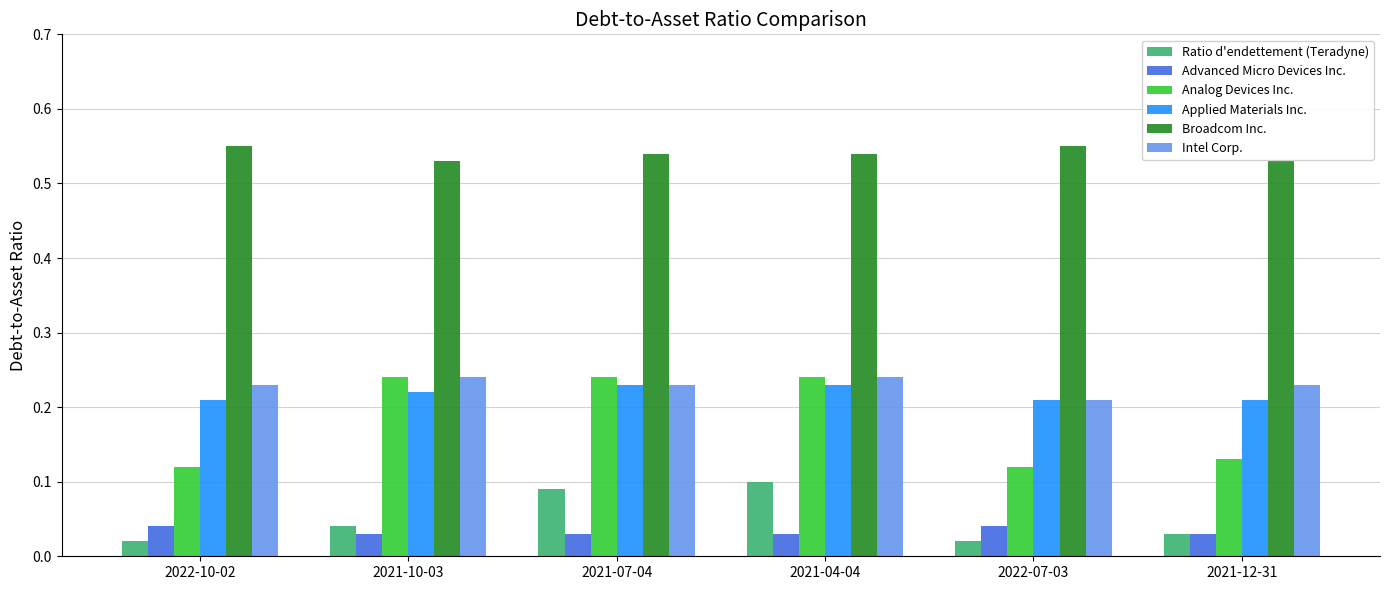

Which series has the largest range (max minus min)?

Analog Devices Inc.